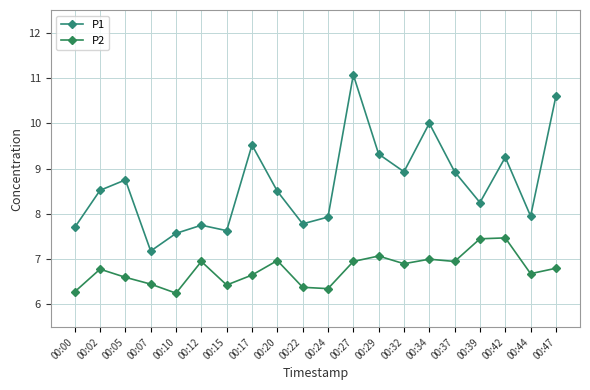

True or false: P1 and P2 intersect in this chart.

False